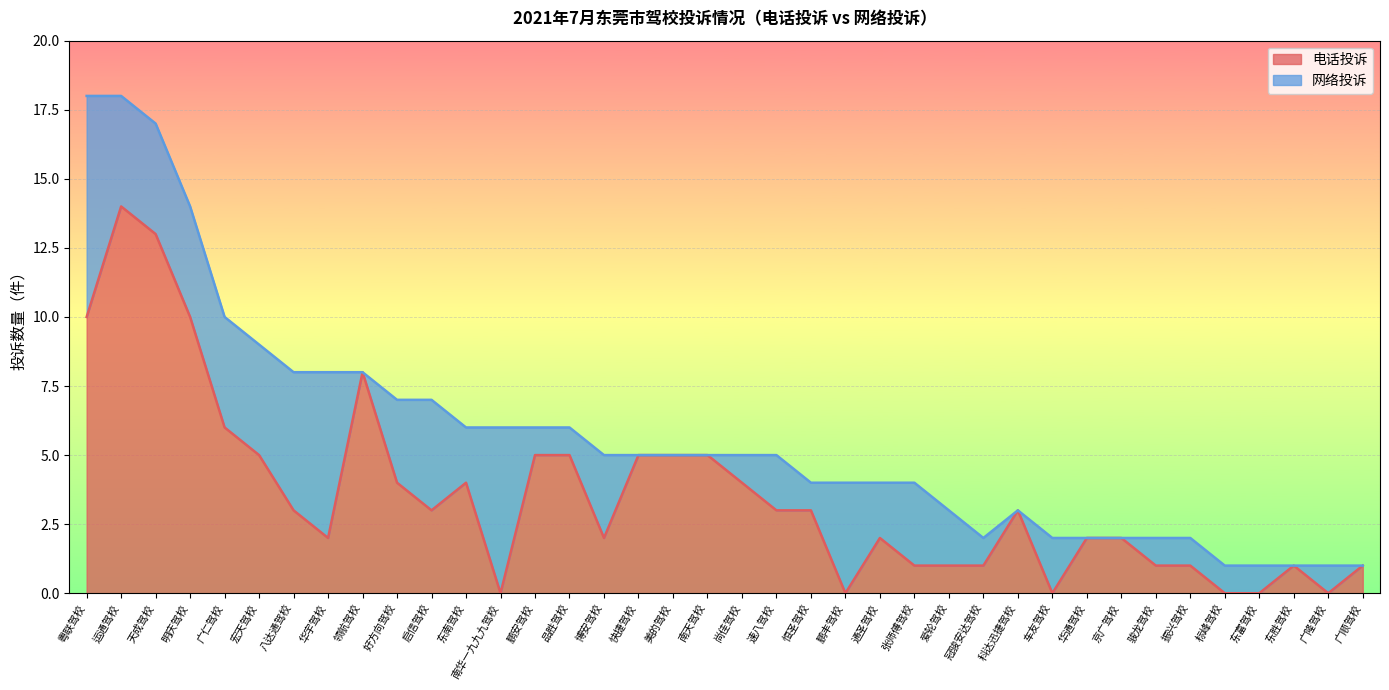

Between 运通驾校 and 恒圣驾校, which is larger?

运通驾校